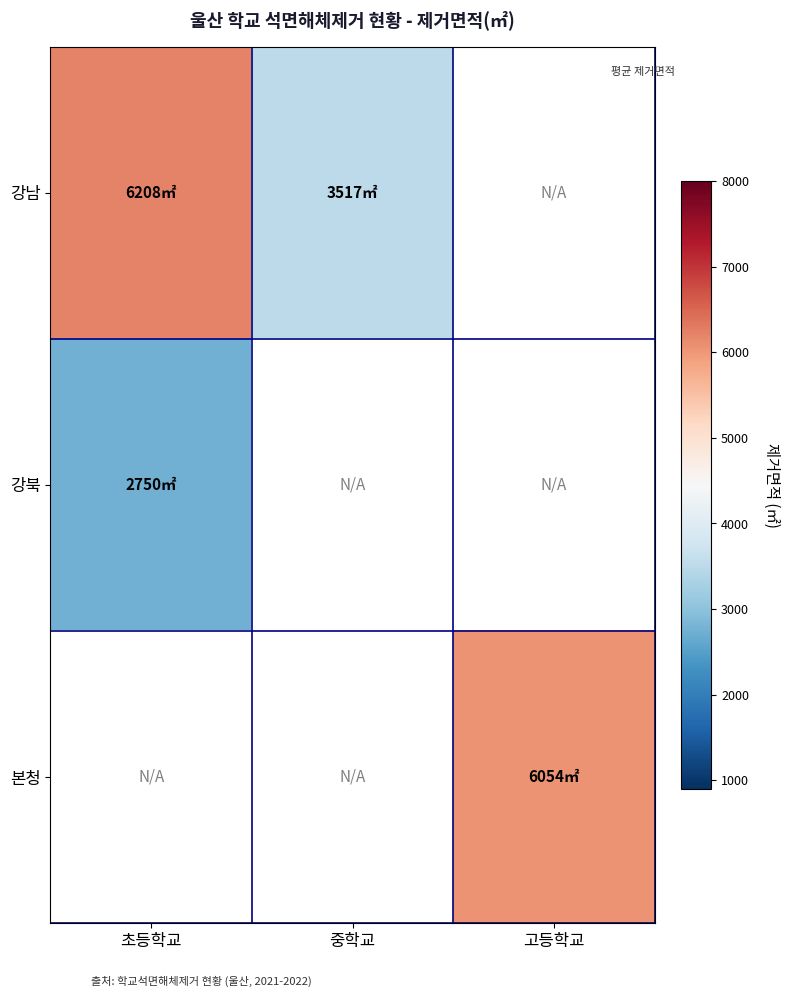

Rank the categories by 강북 value from highest to lowest.

초등학교, 중학교, 고등학교